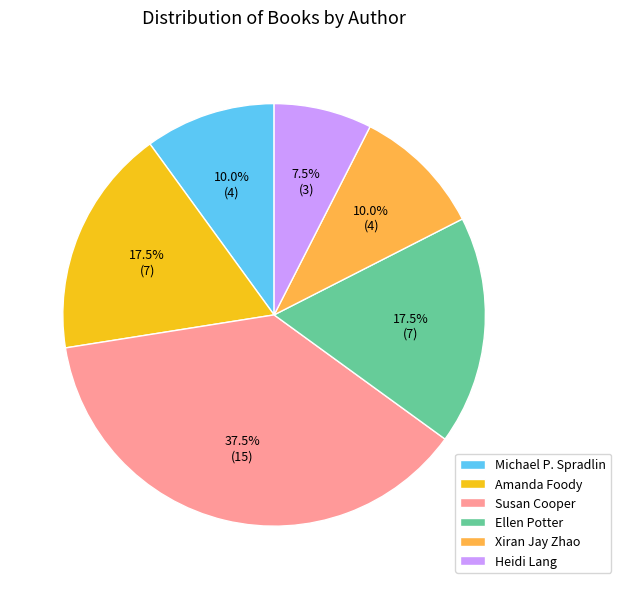

Is it true that Michael P. Spradlin is 23% of the pie?

False